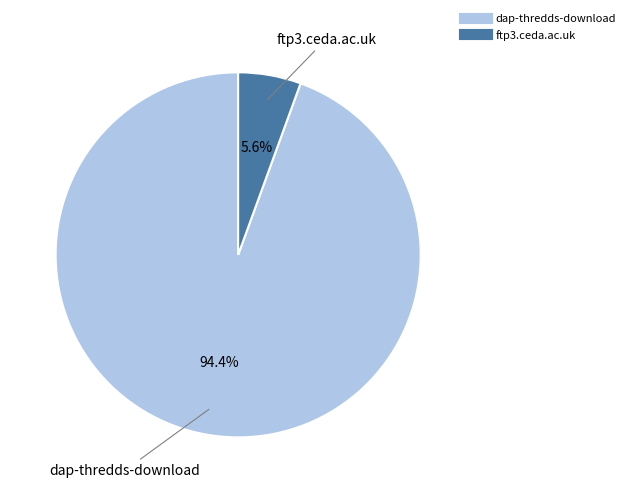

The ftp3.ceda.ac.uk slice represents 20% of the pie. True or false?

False